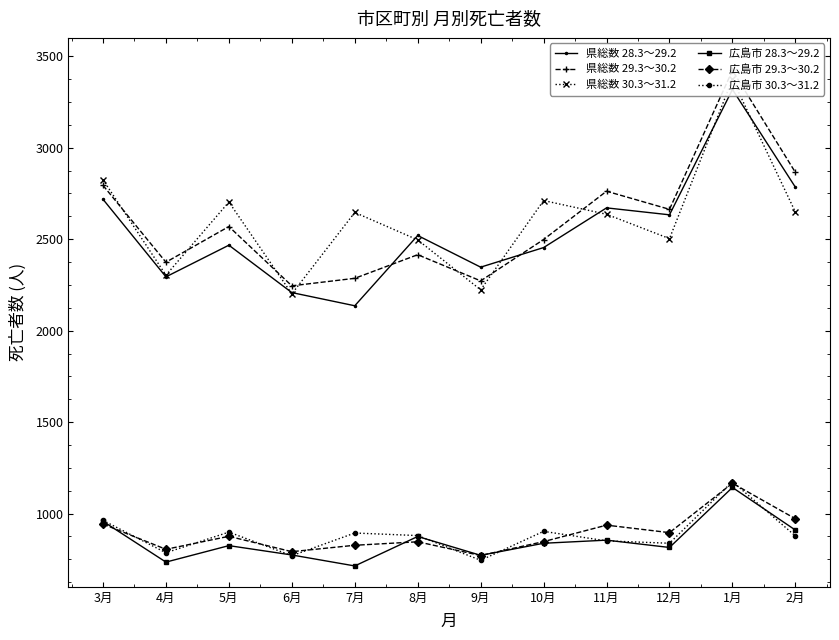

List the series in order of their peak value, lowest first.

広島市 28.3～29.2, 広島市 29.3～30.2, 広島市 30.3～31.2, 県総数 28.3～29.2, 県総数 30.3～31.2, 県総数 29.3～30.2